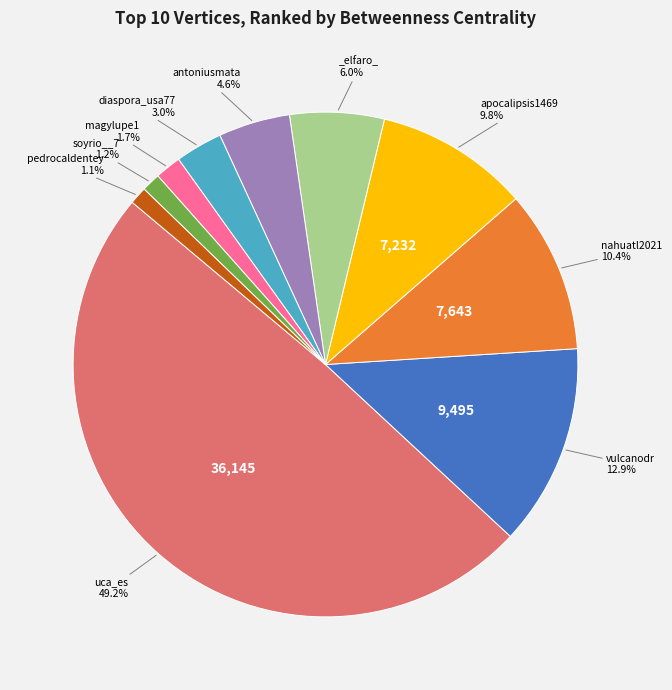

How many segments does this pie chart have?

10